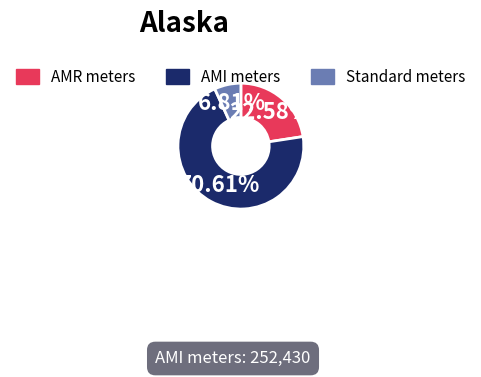

Which has a higher value, Standard meters or AMR meters?

AMR meters